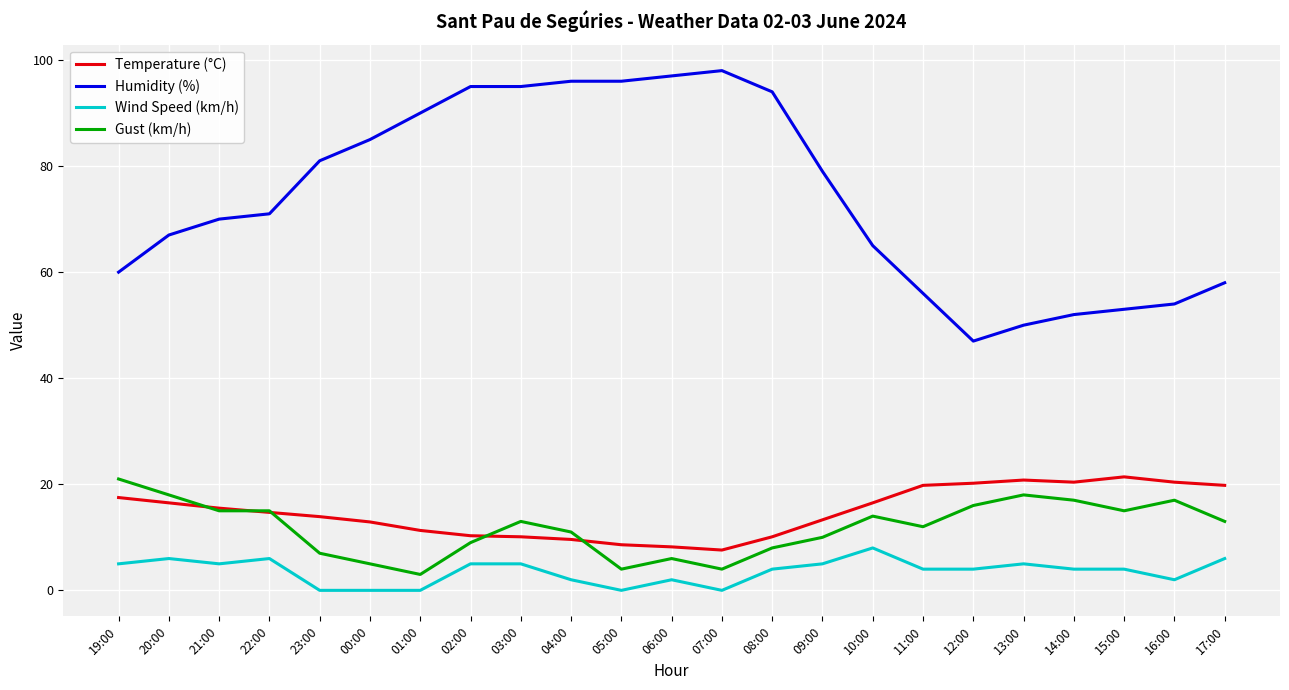

What is the difference between the maximum and minimum values in the Humidity (%) series?

51.0